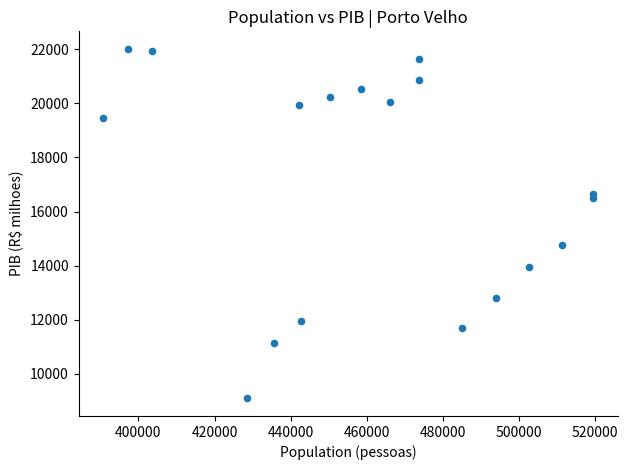

What Y value in the scatter plot is closest to 15554?

14751.3